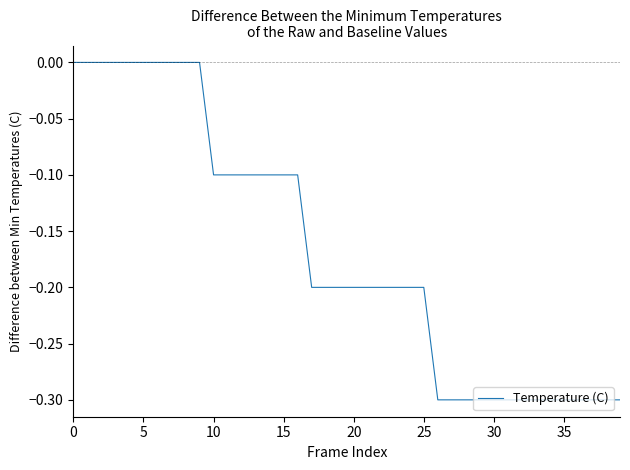

Does the chart display data point markers on the line(s)?

No